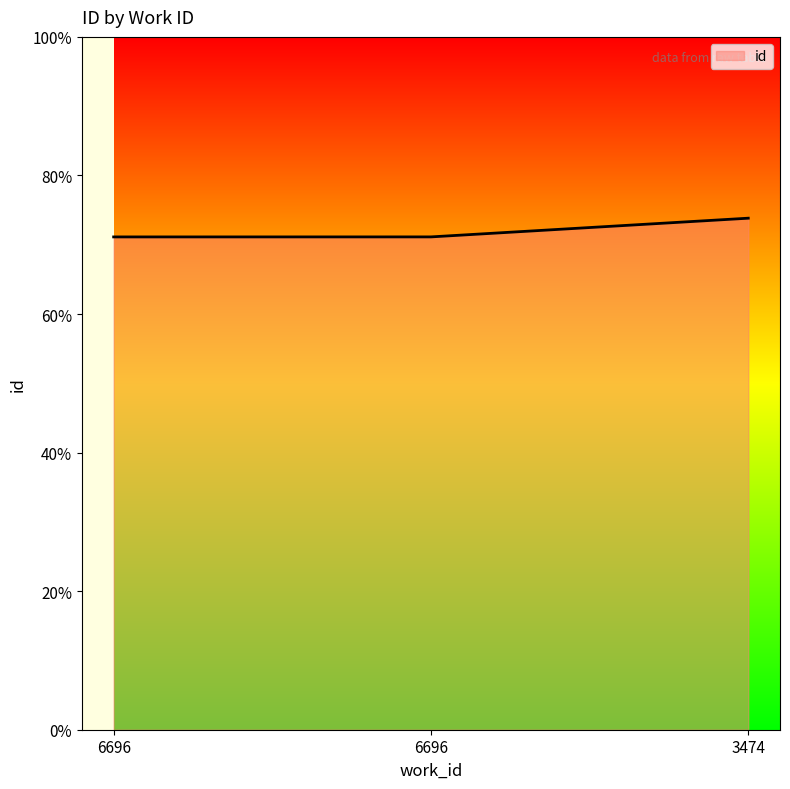

What is the value of the 2nd point from the left?

17782